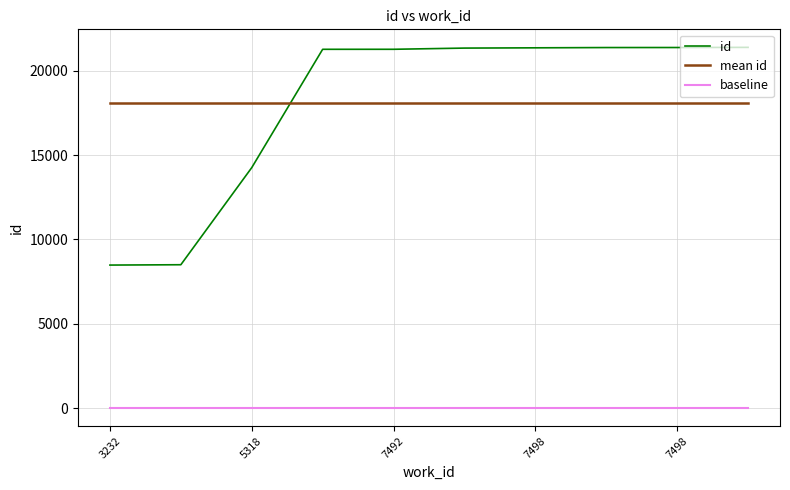

What is the difference between the second highest and second lowest values in the id series?

12888.0